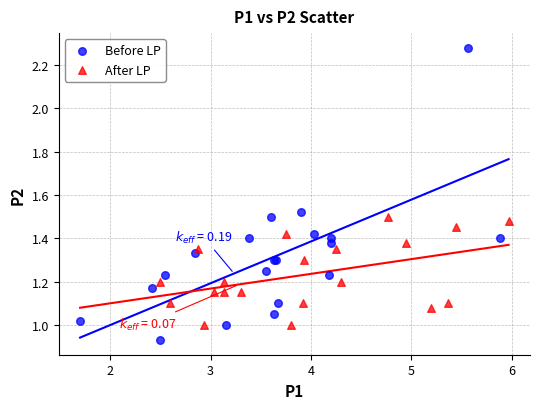

Which series contains the highest Y value?

Before LP